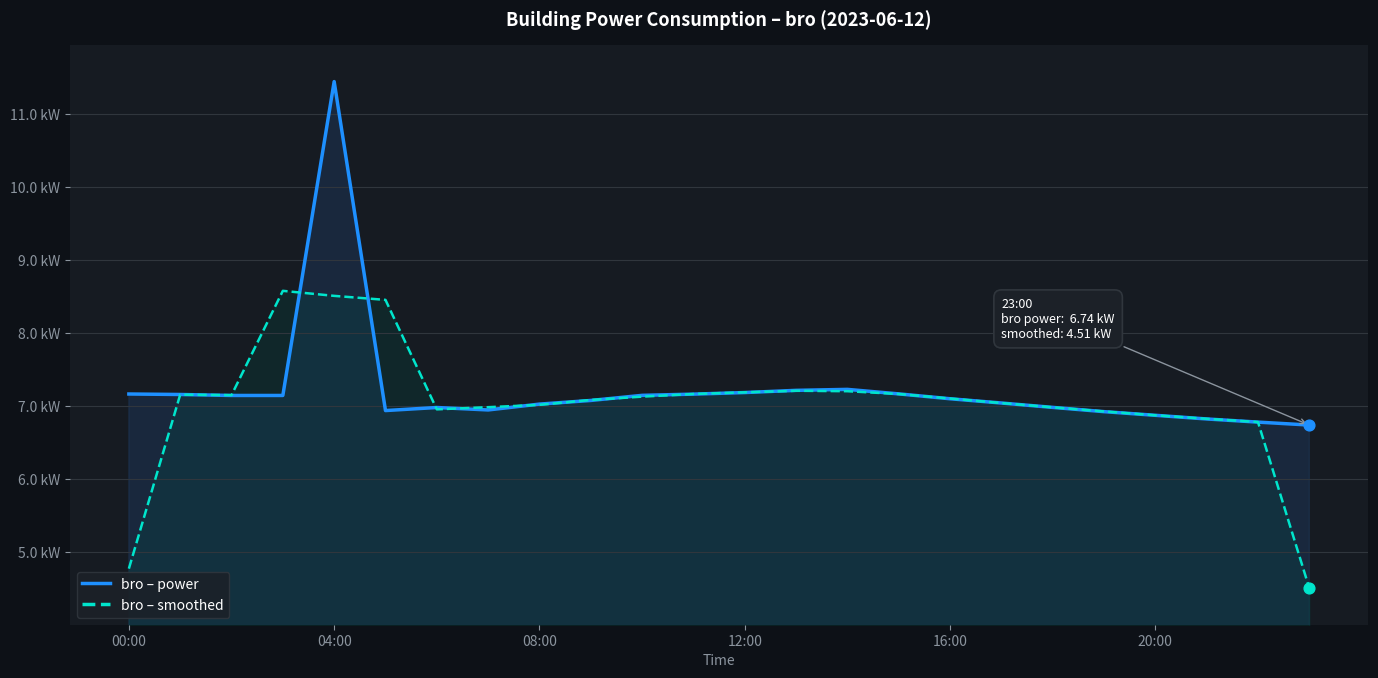

What is the total value across all series at 19?

13.9